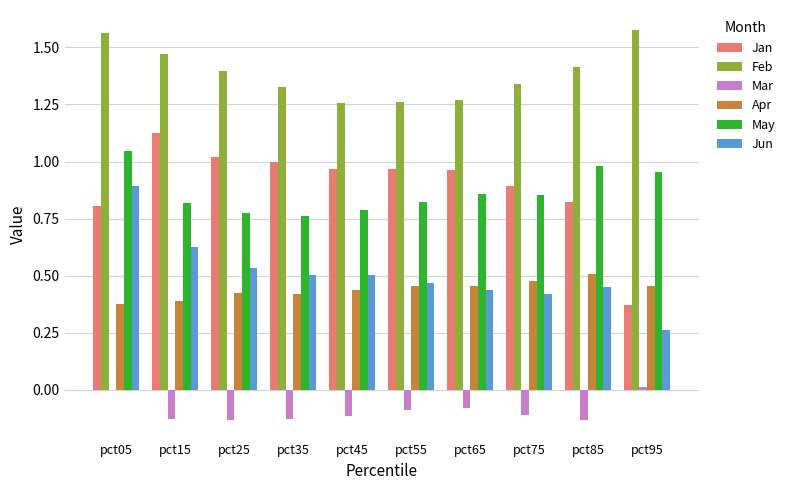

True or false: May has a value of 1.0 at pct95.

True